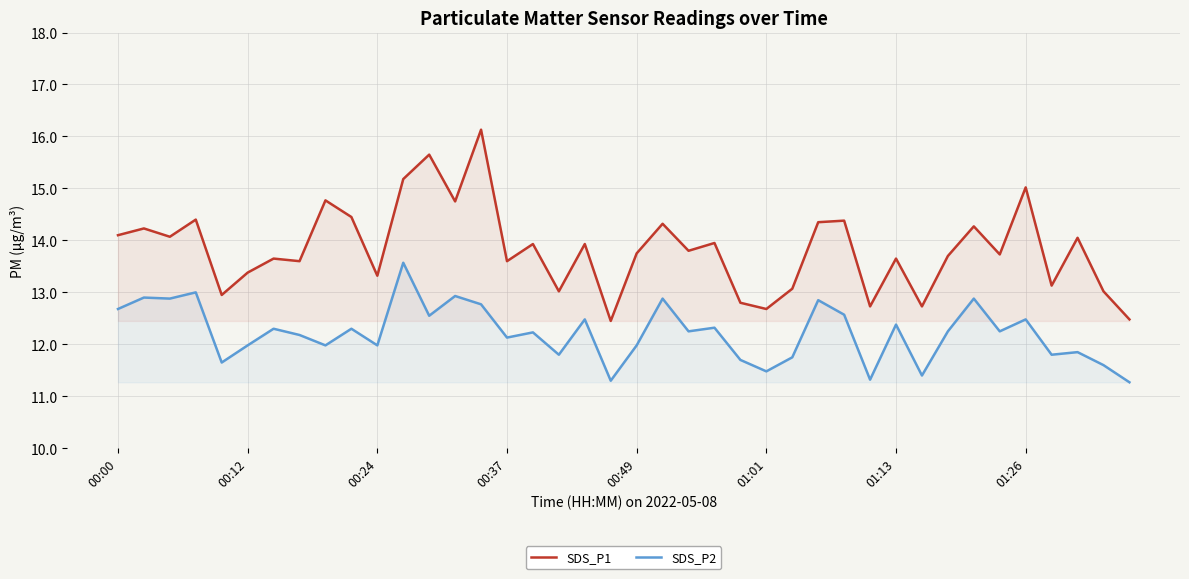

What is the difference between the maximum and minimum values in the SDS_P1 series?

3.7